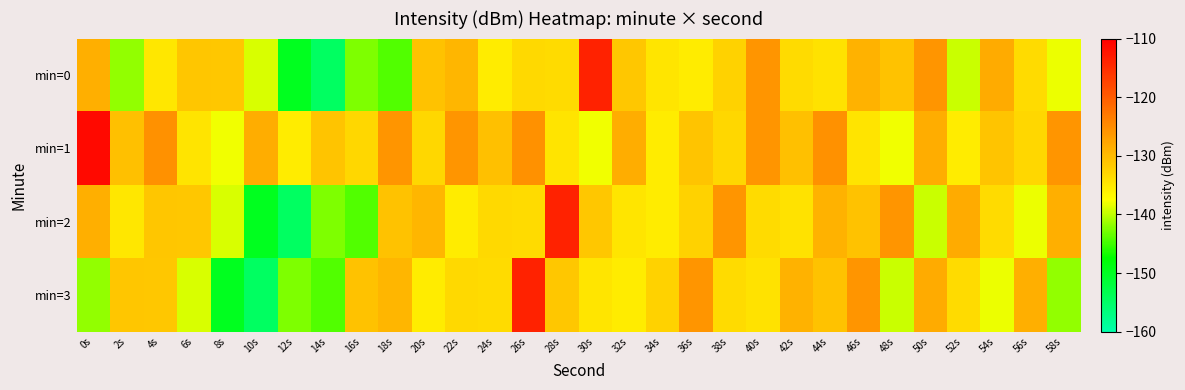

Which series has the largest range (max minus min)?

min=0